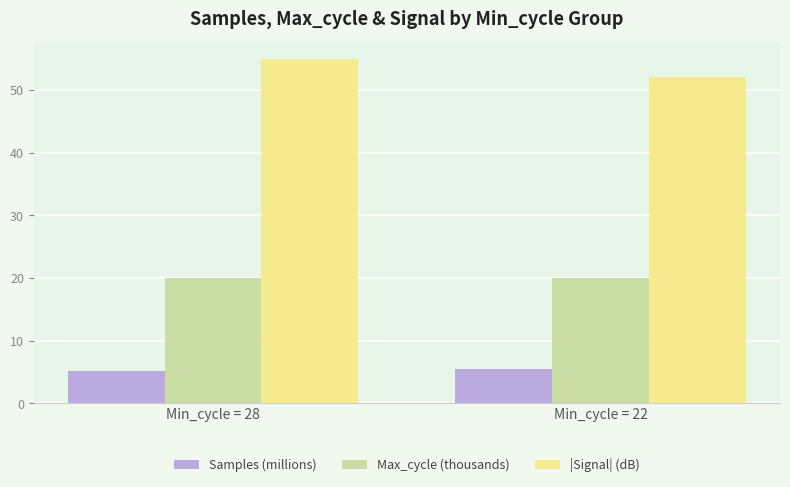

At Min_cycle = 28, list the series in order from largest to smallest.

|Signal| (dB), Max_cycle (thousands), Samples (millions)